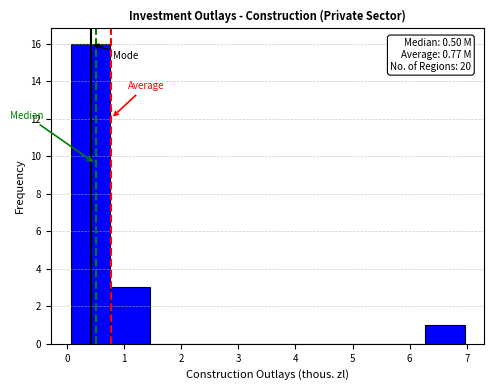

Over which range of the x-axis is the bar tallest?

0.1 to 0.8